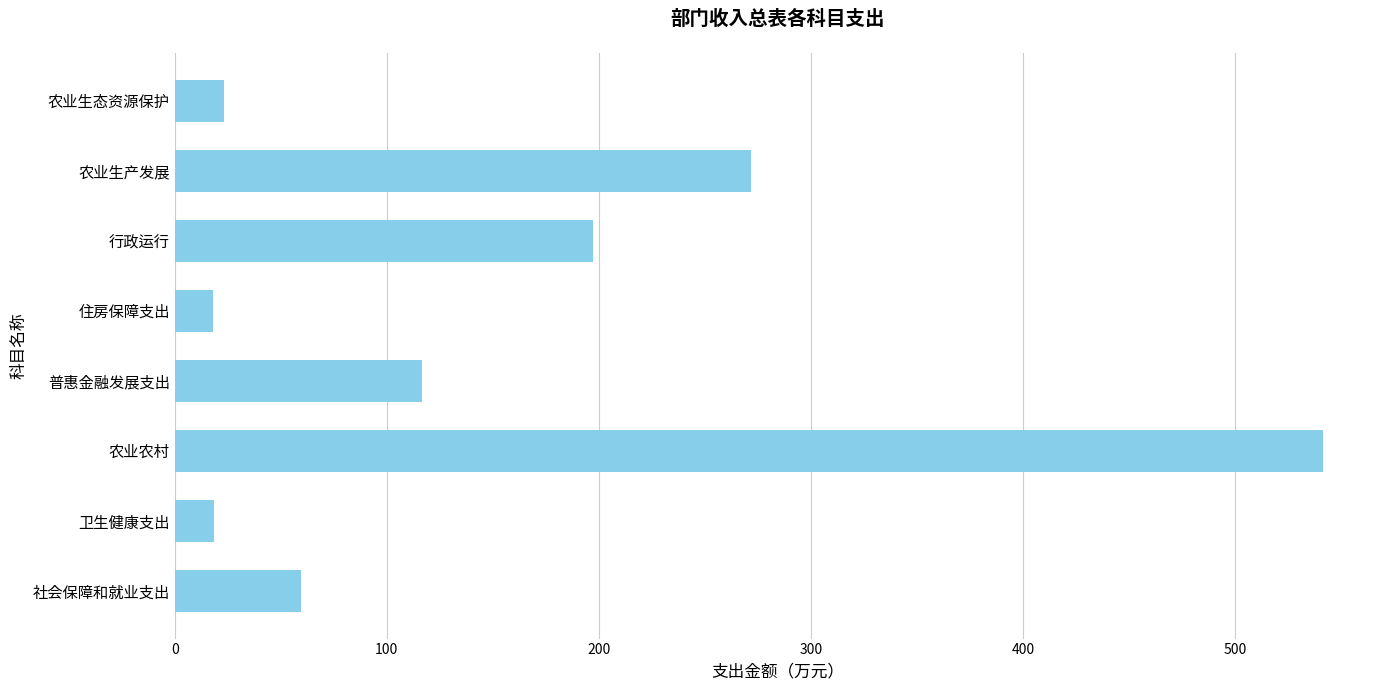

What is the difference between the second highest and second lowest values?

253.1